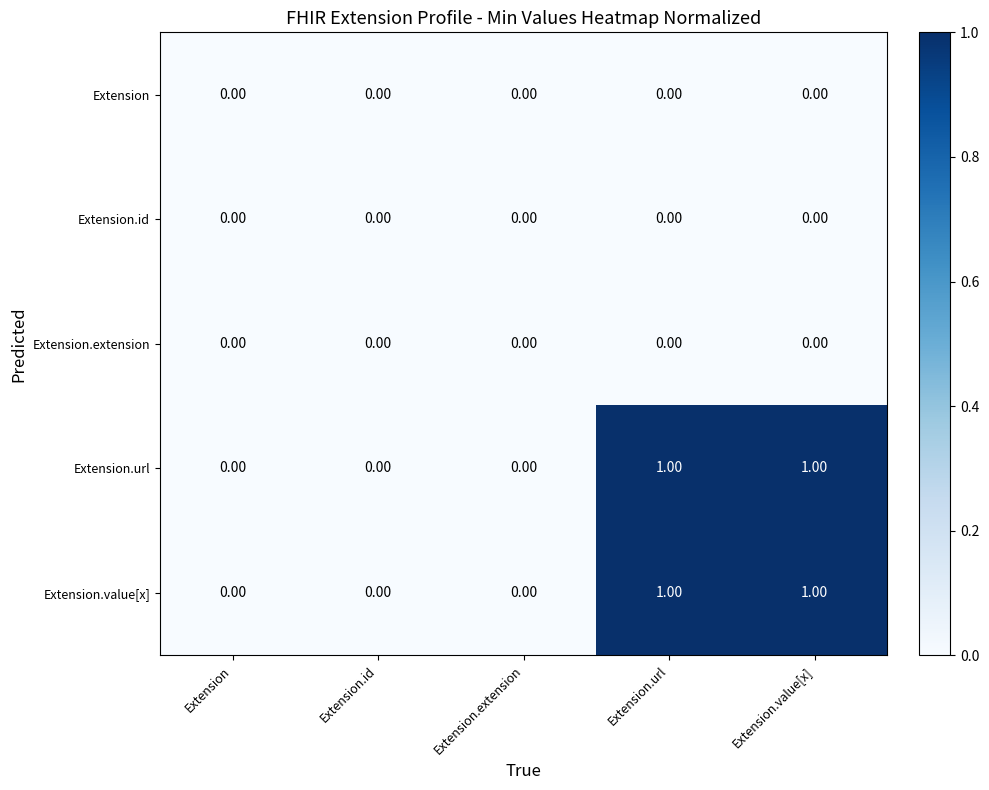

Count the number of categories in the chart.

5